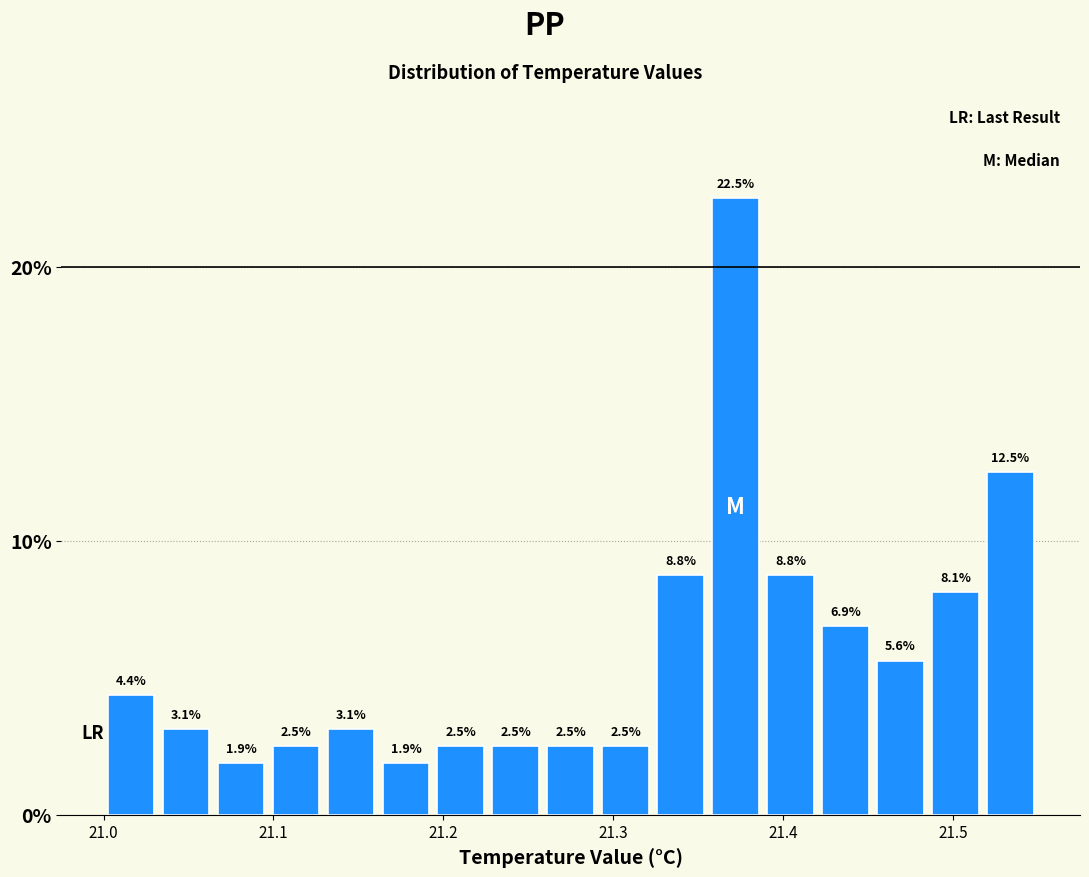

Around what value on the x-axis is the tallest bar? Give the approximate position of its centre, as read against the axis.

21.37